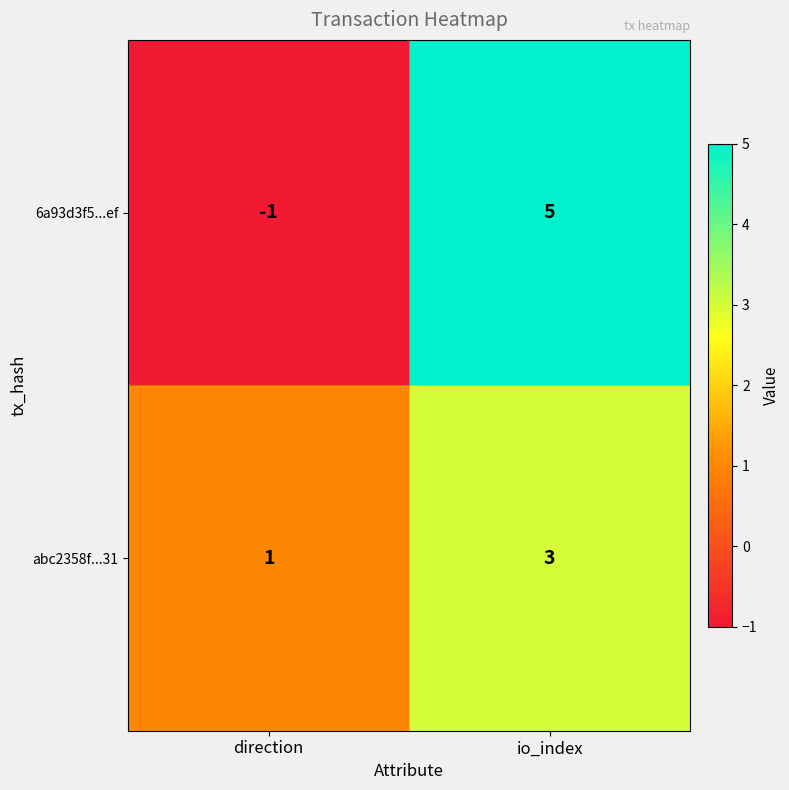

What is the difference between the 6a93d3f5...ef values at io_index and direction?

6